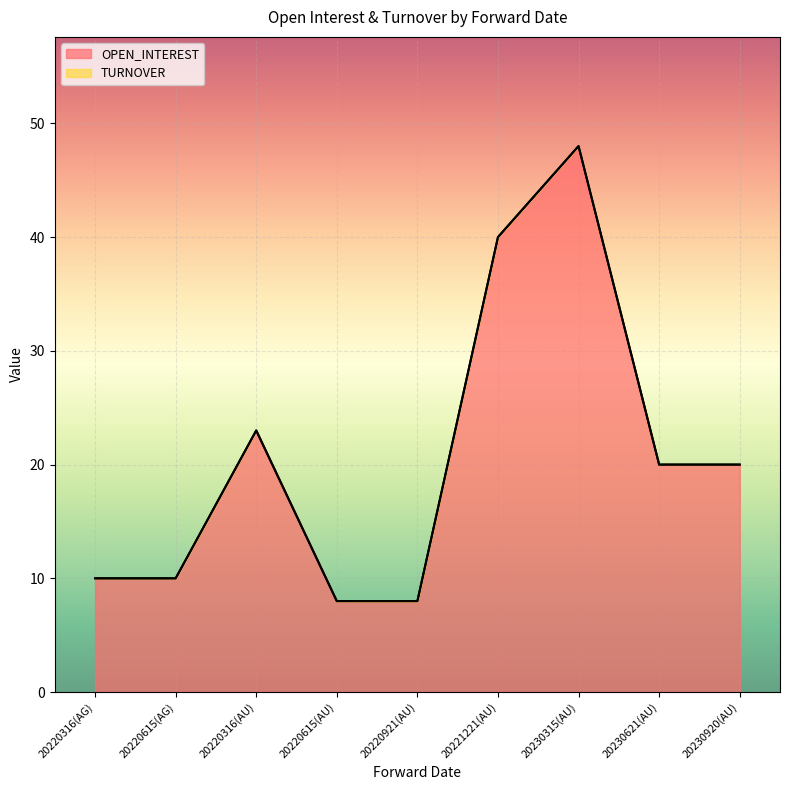

What is the label of the 7th point from the right?

20220316(AU)